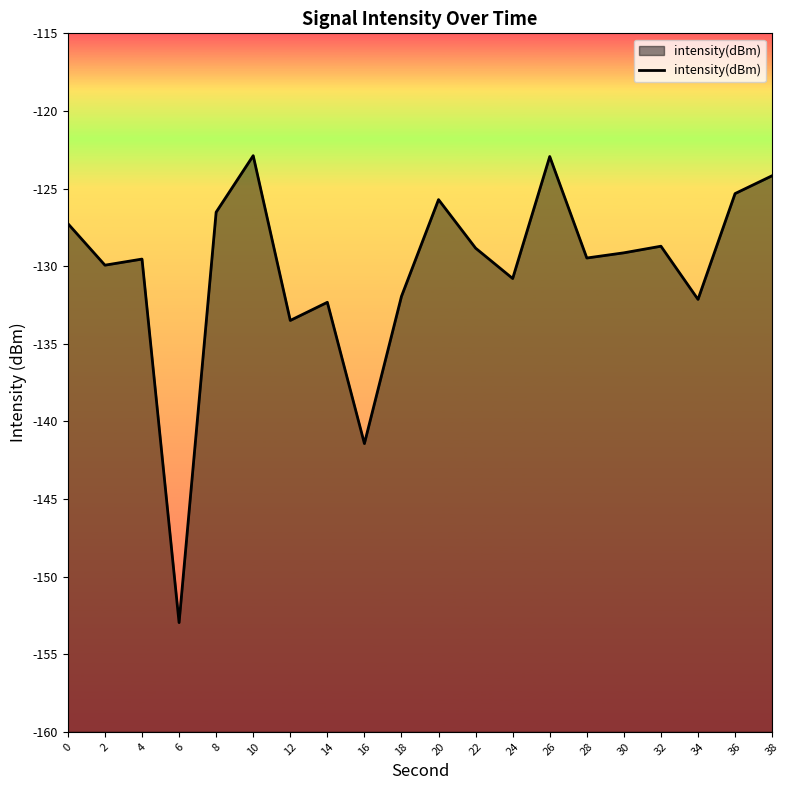

The value at 10 is -29.9. True or false?

False